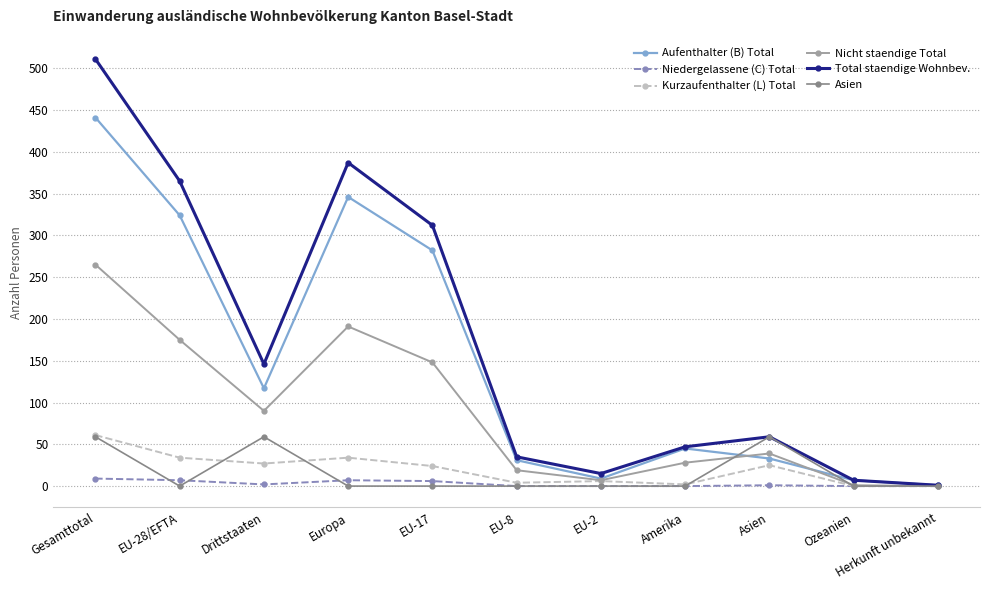

What is the total value across all series at Gesamttotal?

1346